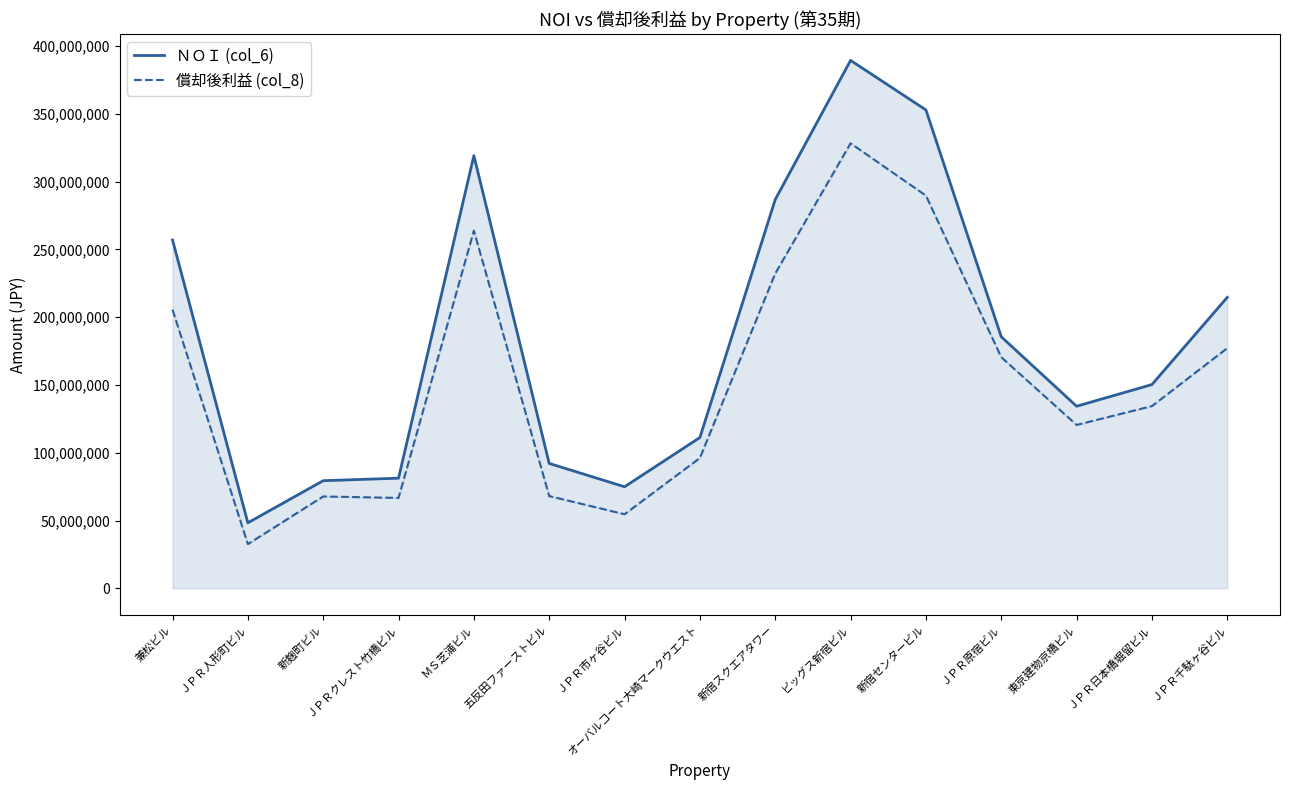

Reading right to left, list all the values displayed in this chart.

ＮＯＩ (col_6): 214606692	150278641	134291718	185535901	352848788	389373841	286739935	111211789	74894419	92109615	319113954	81231881	79369917	48308209	256924451
償却後利益 (col_8): 177132518	134386064	120505247	170445575	289661941	328208222	232192568	96133842	54640676	68031007	263802177	66677245	67746874	32597963	205506650